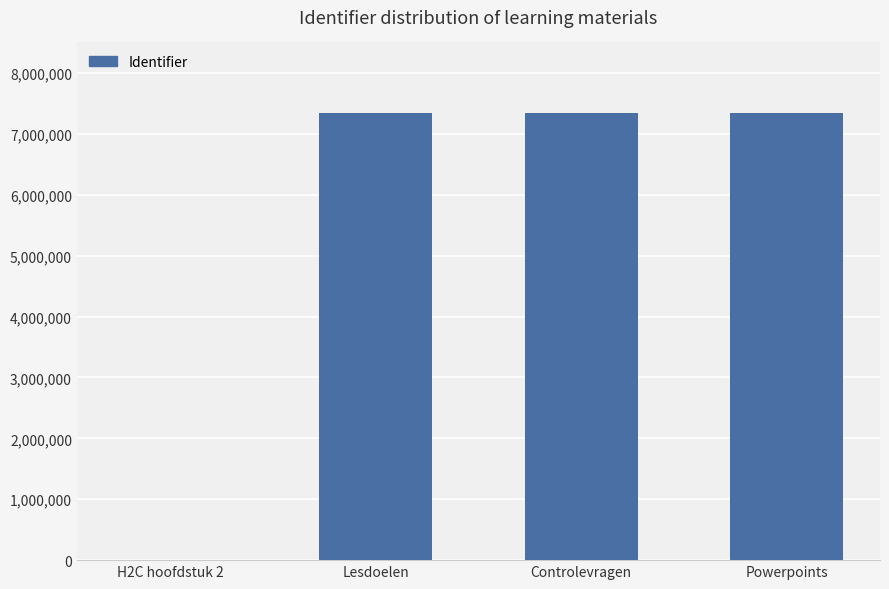

What is the sum of all values?

22021980